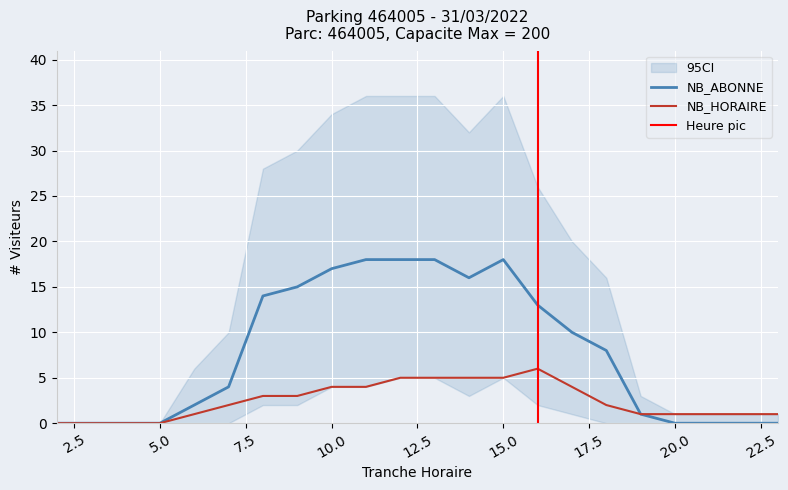

What is the average value of the NB_HORAIRE series?

2